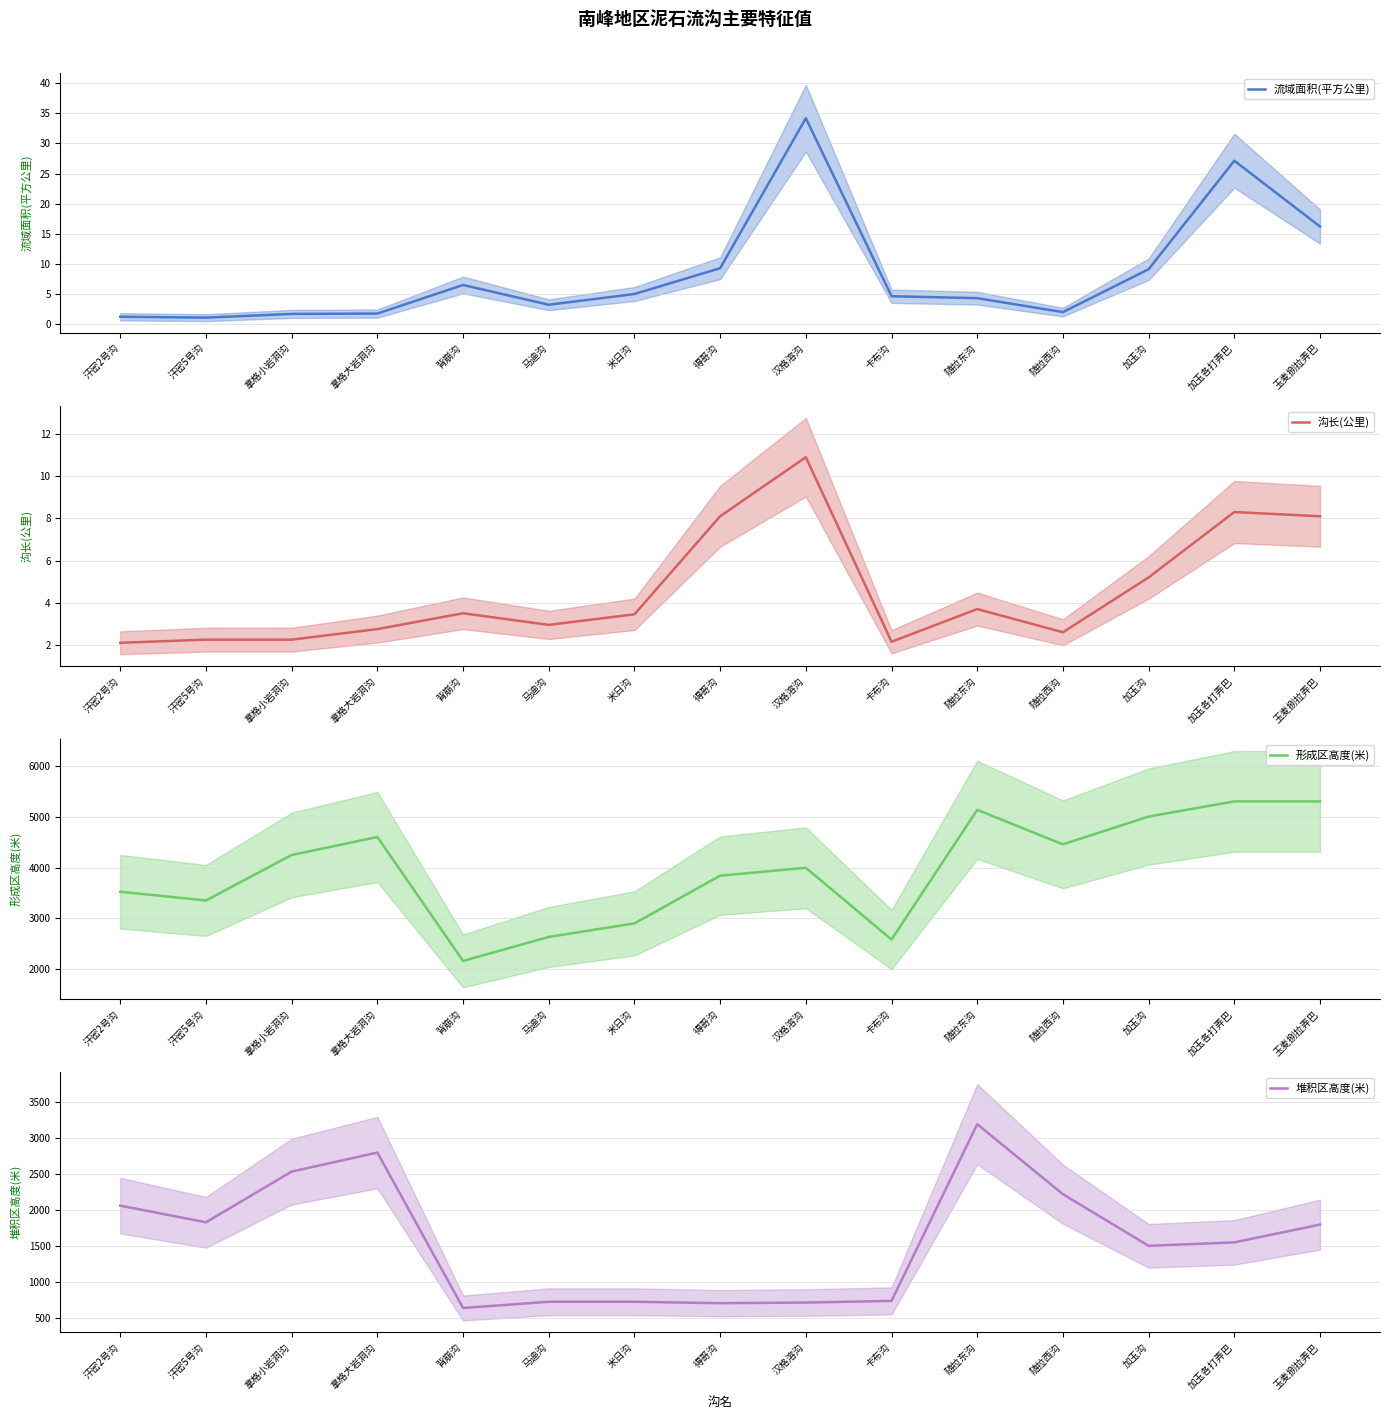

How many data points in 堆积区高度(米) are less than 1548?

7